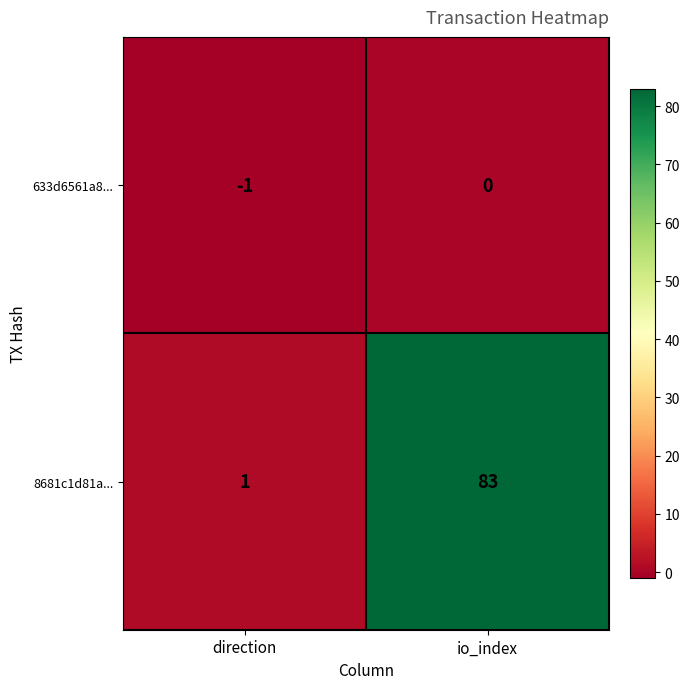

Which series has the largest total across all categories?

8681c1d81a...